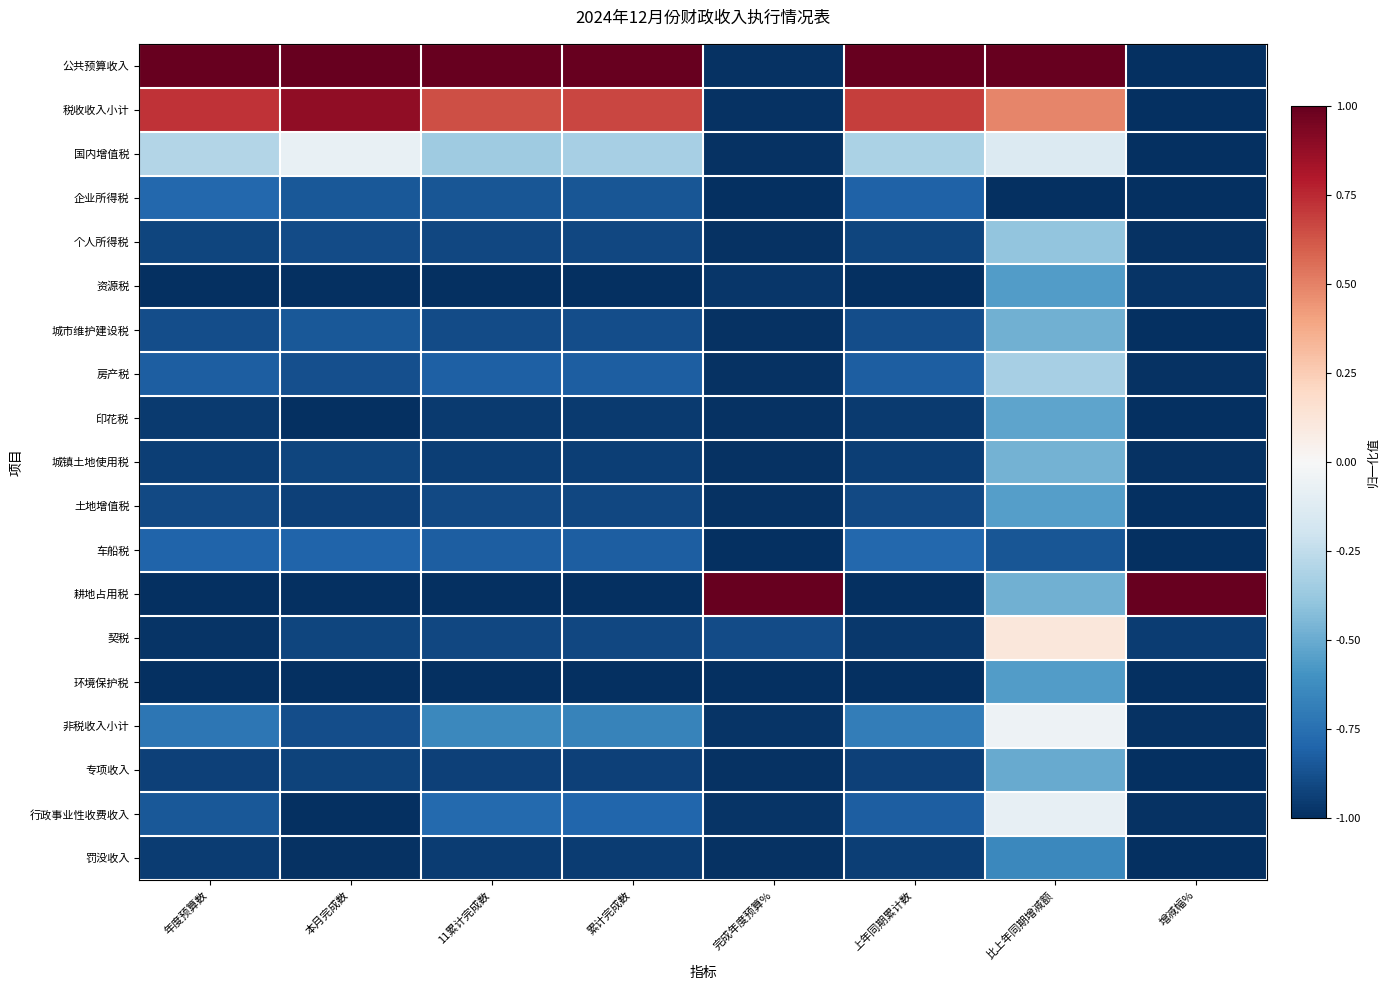

What is the spread (max minus min) of values at 累计完成数?

2.0